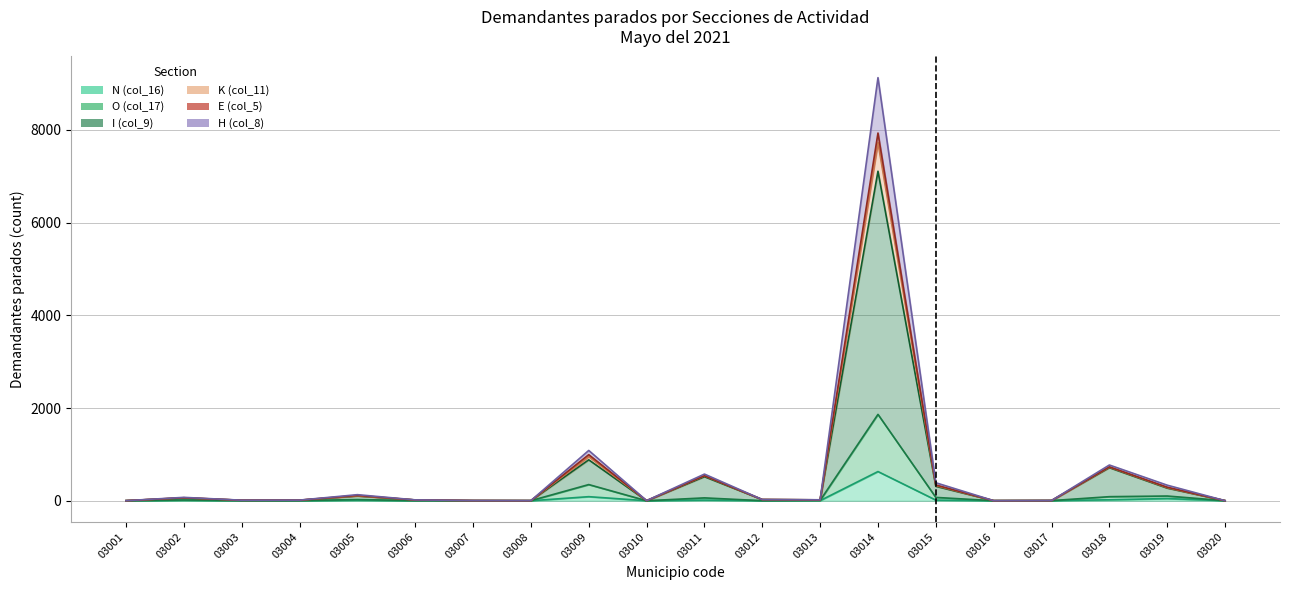

At which label does E (col_5) first exceed 19?

03002